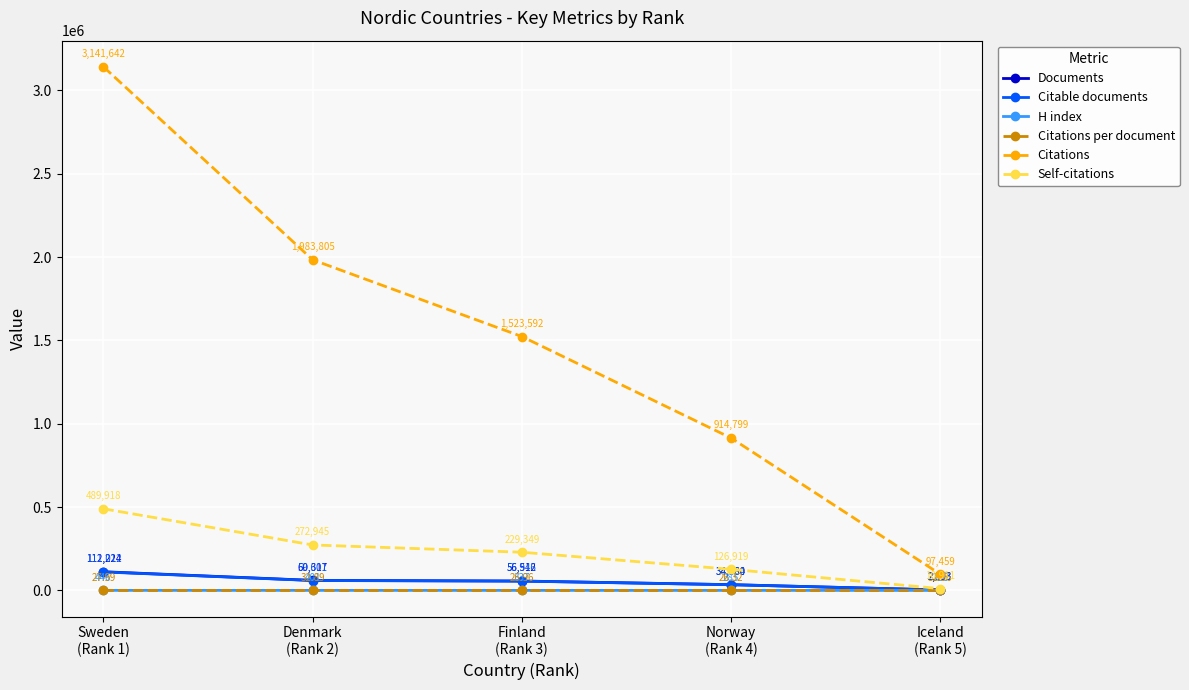

List the labels in order of H index value, smallest first.

Iceland
(Rank 5), Norway
(Rank 4), Finland
(Rank 3), Denmark
(Rank 2), Sweden
(Rank 1)